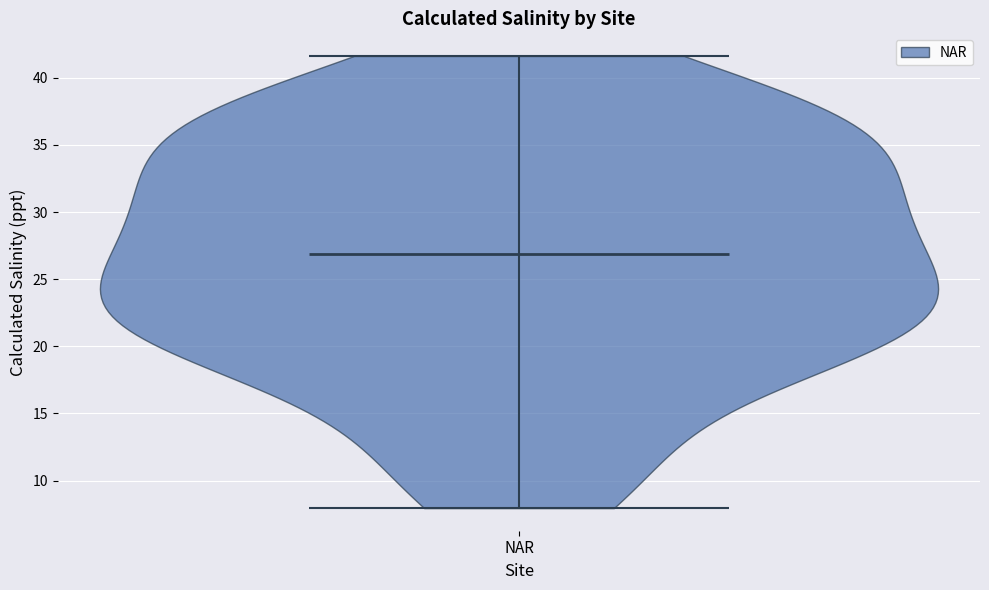

Read this violin plot against the y-axis: where its median line is, and the lowest and highest points the violin reaches. The values are not printed on the chart, so give them approximately, as read against the axis.

median line 27.0, lowest point 8.0, highest point 41.5